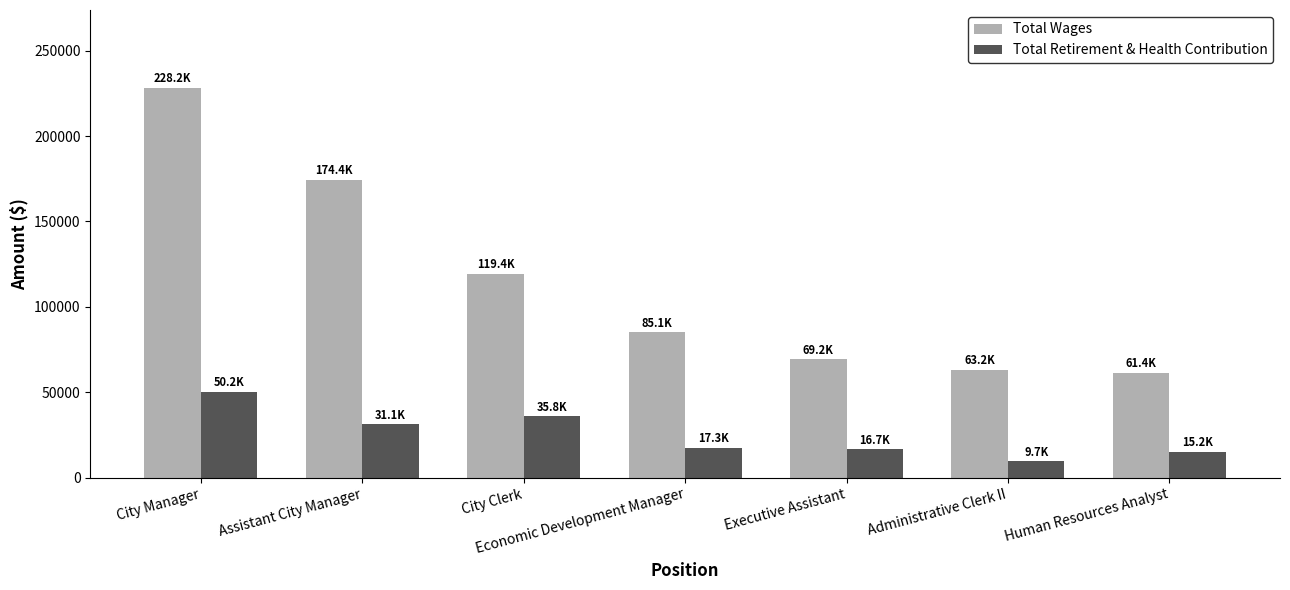

Which series has the largest total across all categories?

Total Wages